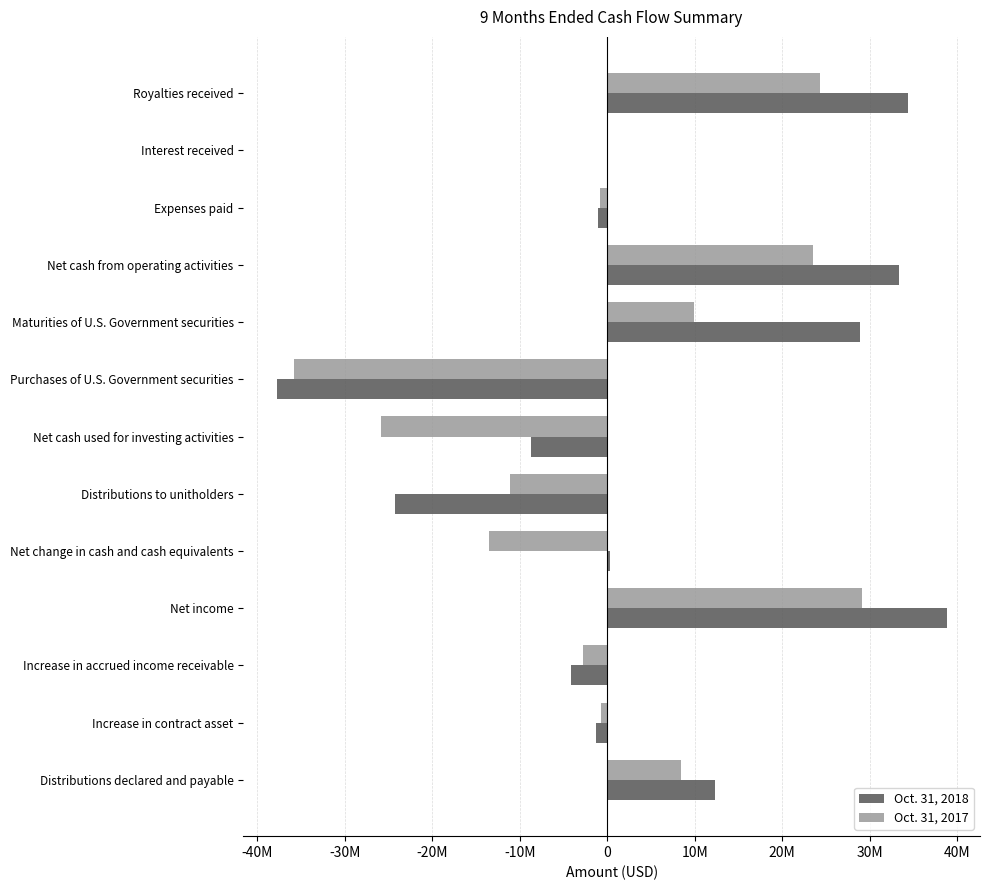

Which series has the largest total across all categories?

Oct. 31, 2018